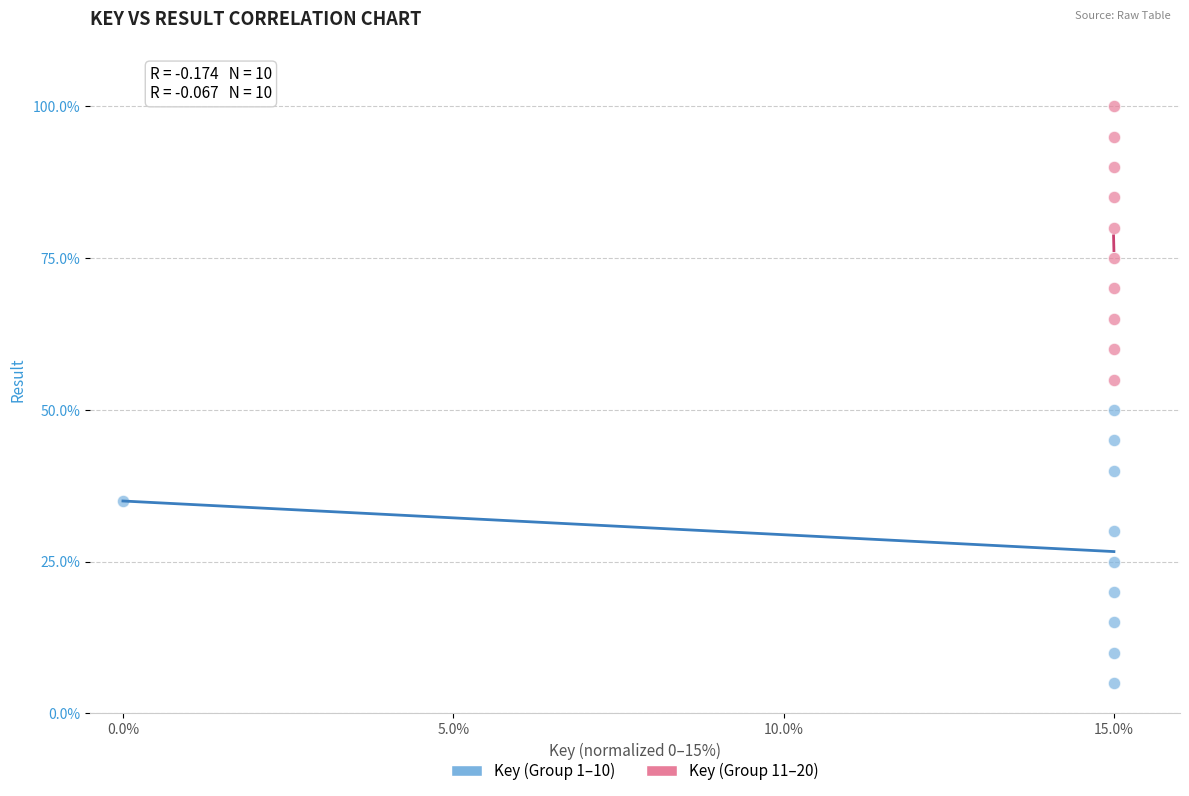

Which series contains the highest Y value?

Key (Group 11–20)